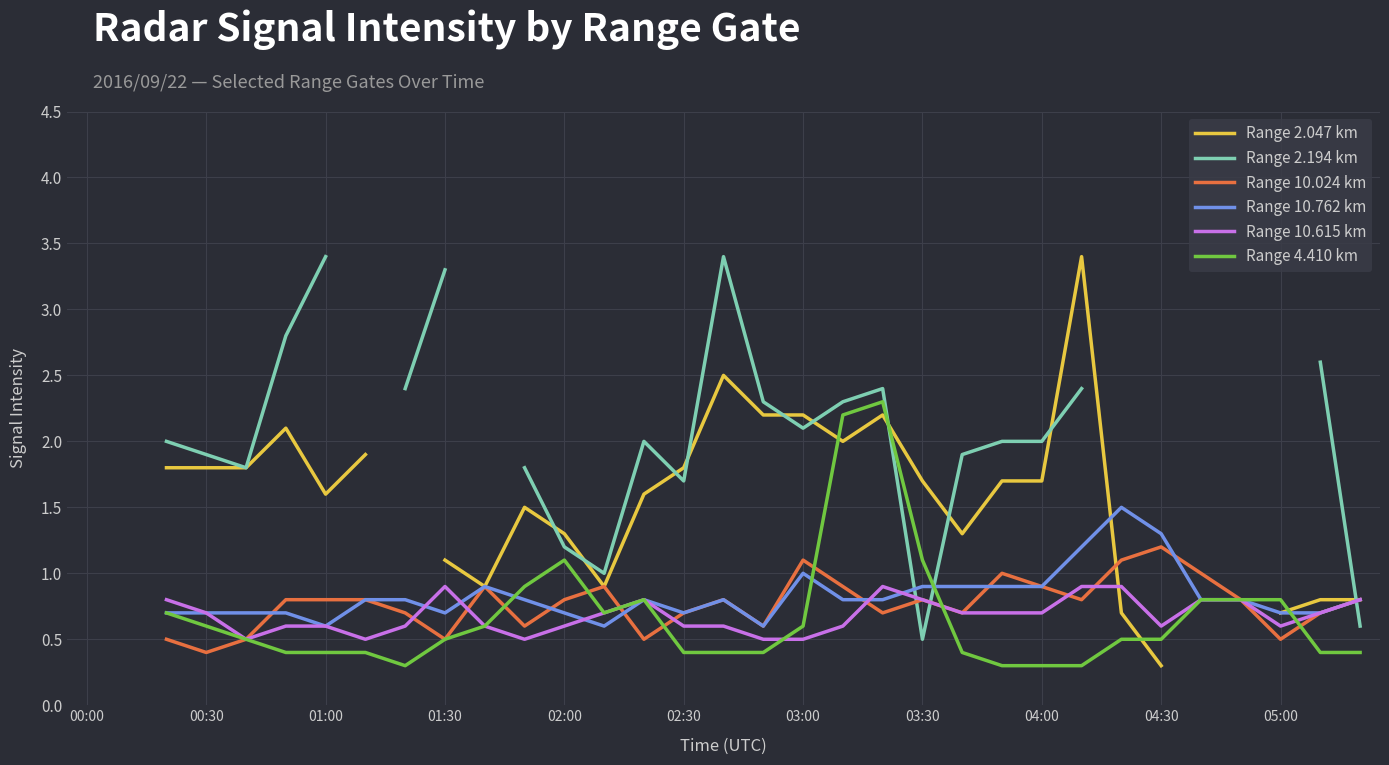

How many Range 10.024 km values are between 0 and 1?

28